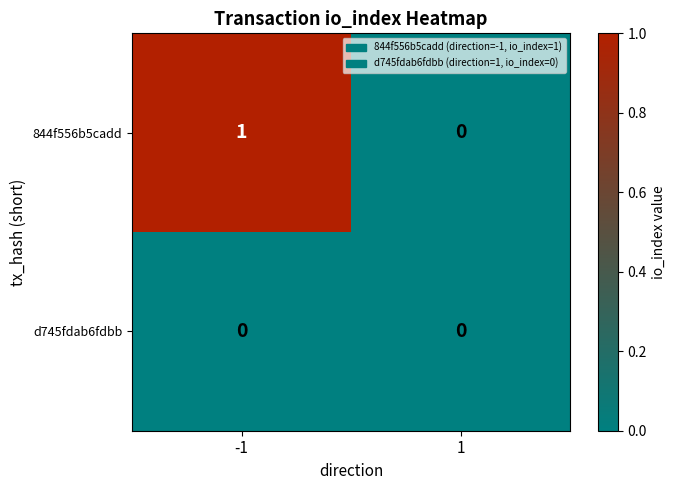

List the series in order of their overall mean, lowest first.

d745fdab6fdbb, 844f556b5cadd